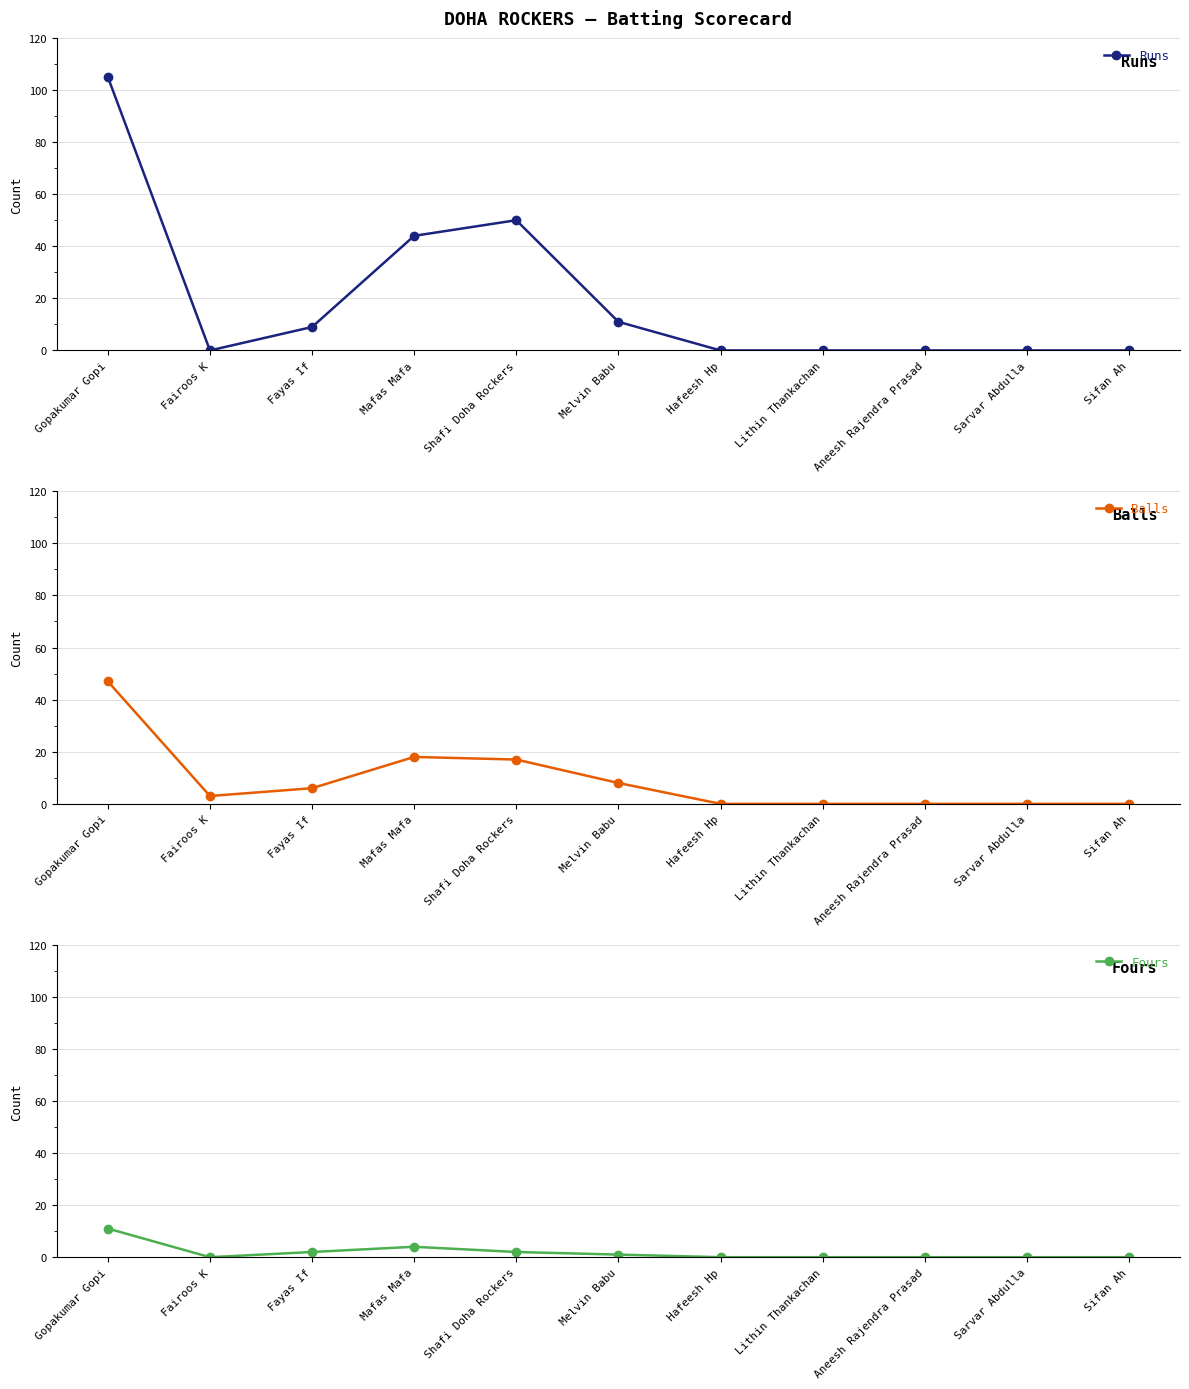

Reading left to right, what are all the values shown in this chart?

Runs: 105	0	9	44	50	11	0	0	0	0	0
Balls: 47	3	6	18	17	8	0	0	0	0	0
Fours: 11	0	2	4	2	1	0	0	0	0	0